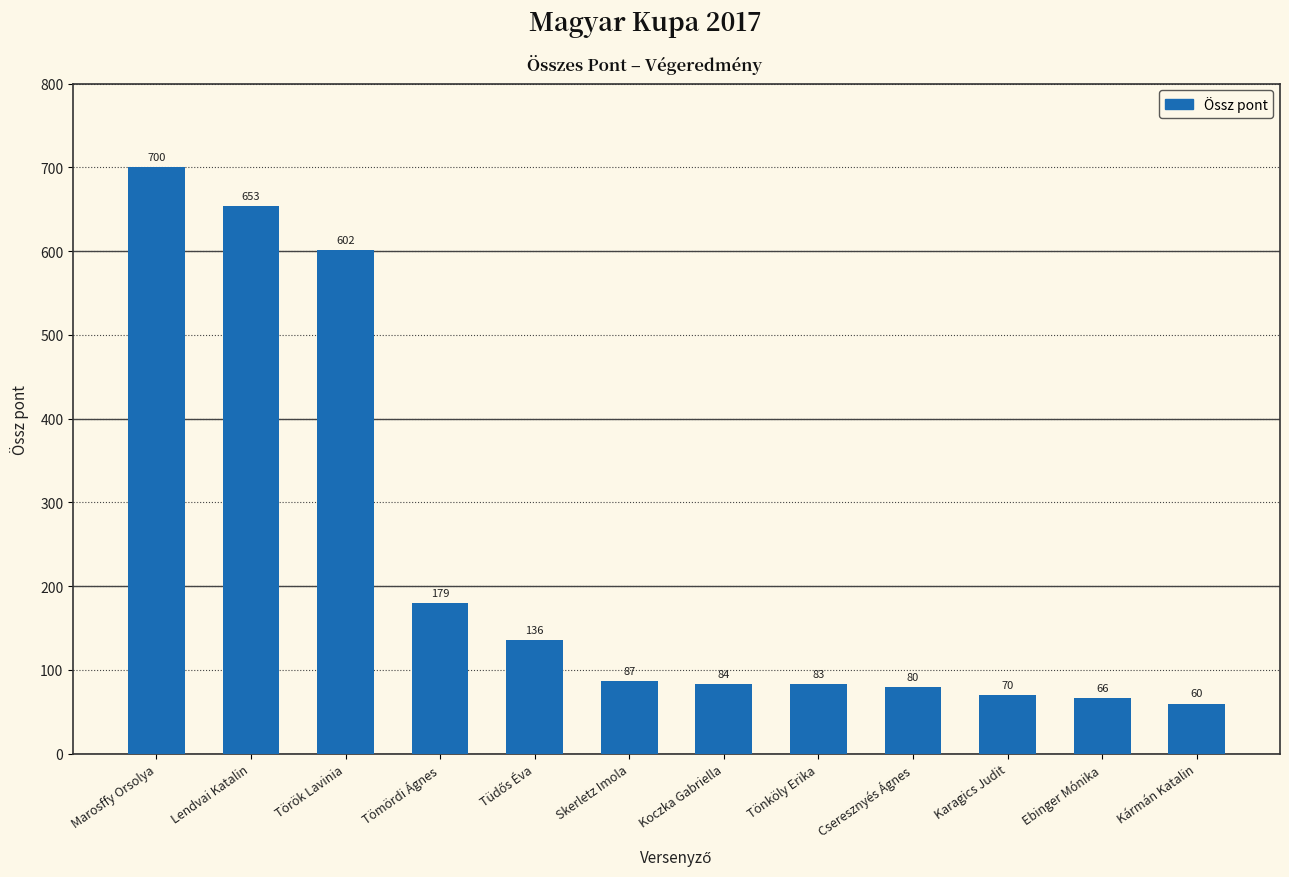

How many data points does each series have?

12